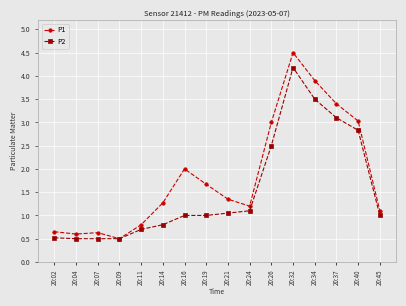

How many values in the P1 series exceed 1?

11